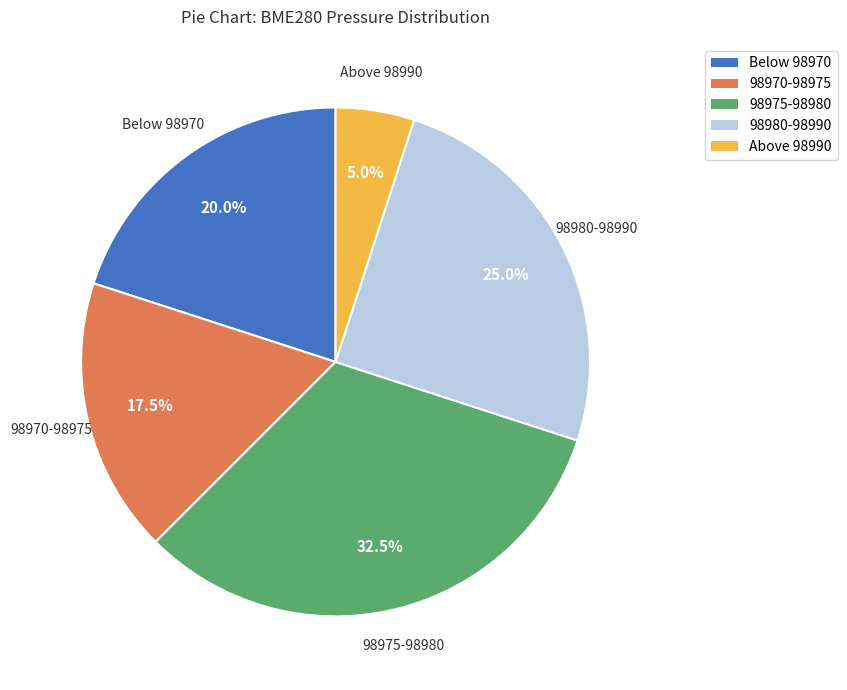

What is the ratio of the value at Below 98970 to the value at 98970-98975?

1.1